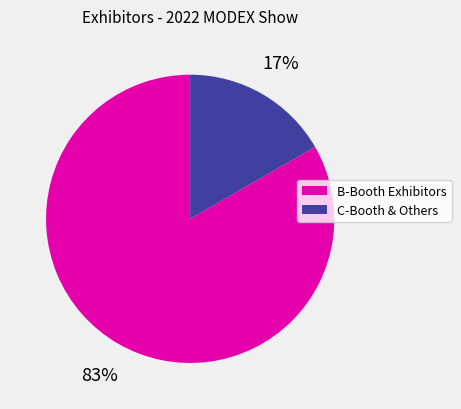

Is there a majority slice in this chart?

Yes